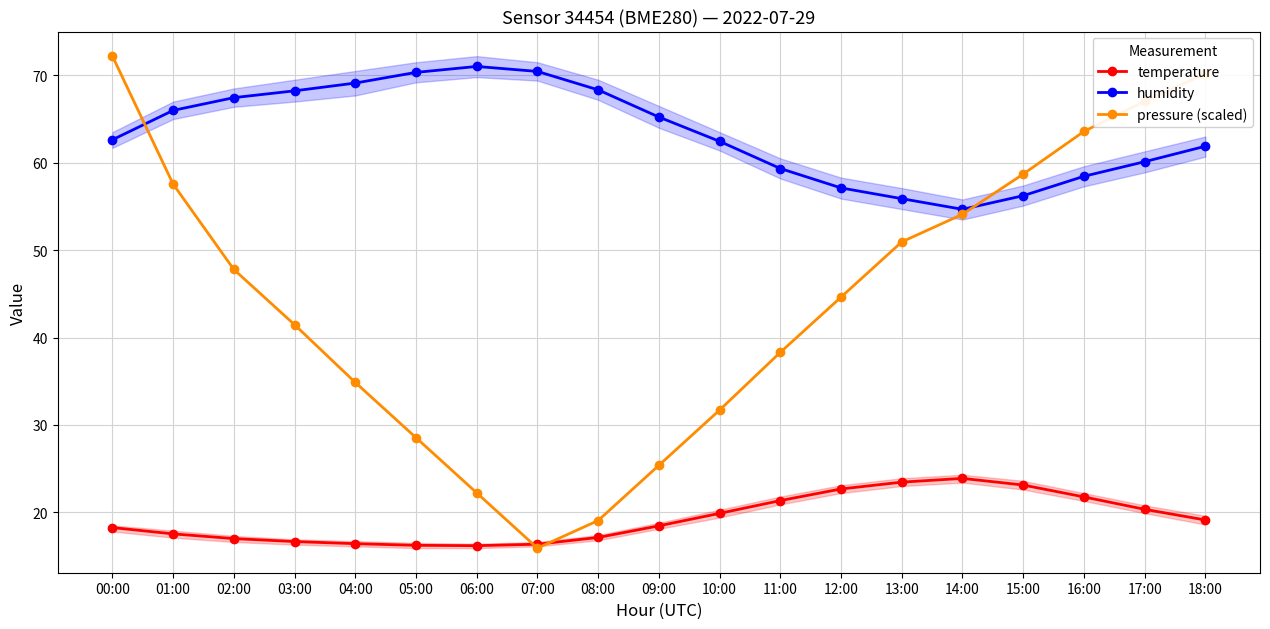

In temperature, how many points are lower than both neighbors (excluding endpoints)?

1